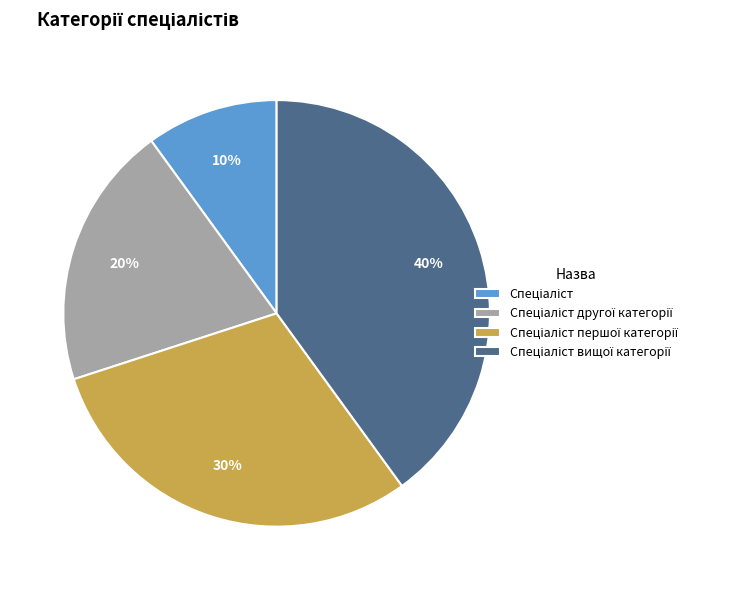

To the nearest percent, what is the average slice percentage?

25%